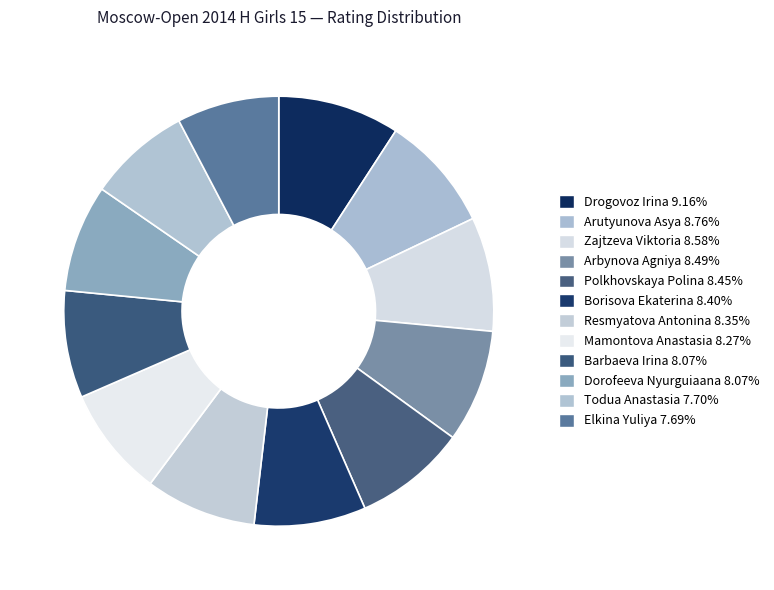

What portion of the pie excludes Elkina Yuliya?

92.3%